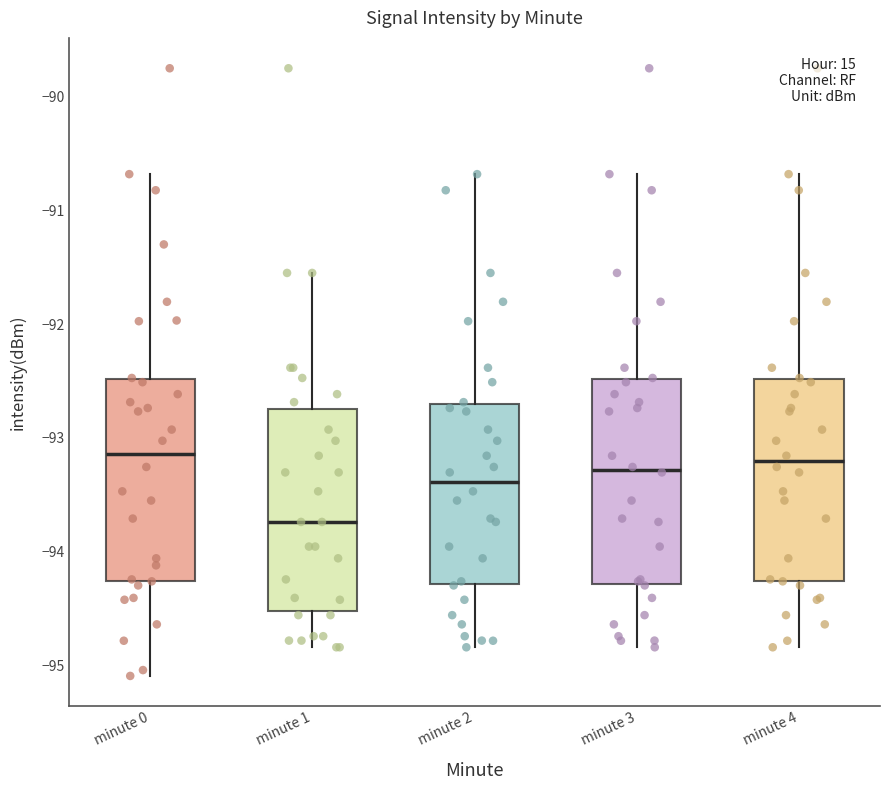

Where is the upper edge of the box for minute 4 on the y-axis? The values are not printed on the chart, so give them approximately, as read against the axis.

-92.5